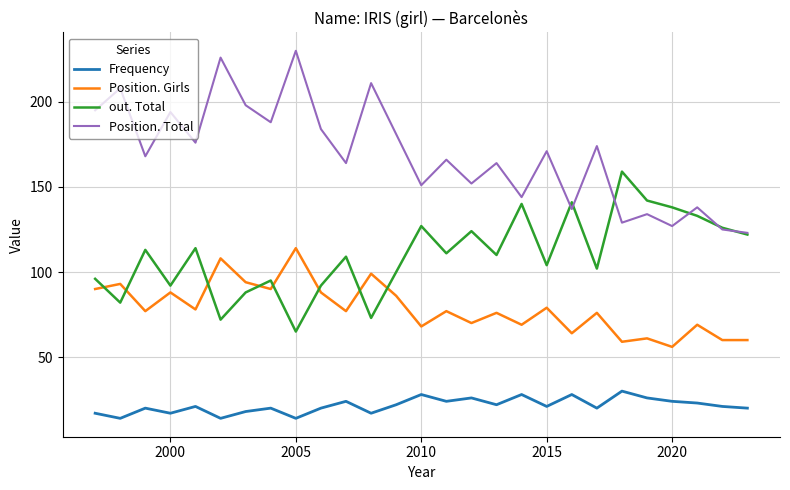

Reading left to right, transcribe all the data shown in this chart.

Frequency: 17	14	20	17	21	14	18	20	14	20	24	17	22	28	24	26	22	28	21	28	20	30	26	24	23	21	20
Position. Girls: 90	93	77	88	78	108	94	90	114	88	77	99	86	68	77	70	76	69	79	64	76	59	61	56	69	60	60
out. Total: 96	82	113	92	114	72	88	95	65	92	109	73	100	127	111	124	110	140	104	141	102	159	142	138	133	126	122
Position. Total: 195	208	168	194	176	226	198	188	230	184	164	211	181	151	166	152	164	144	171	137	174	129	134	127	138	125	123